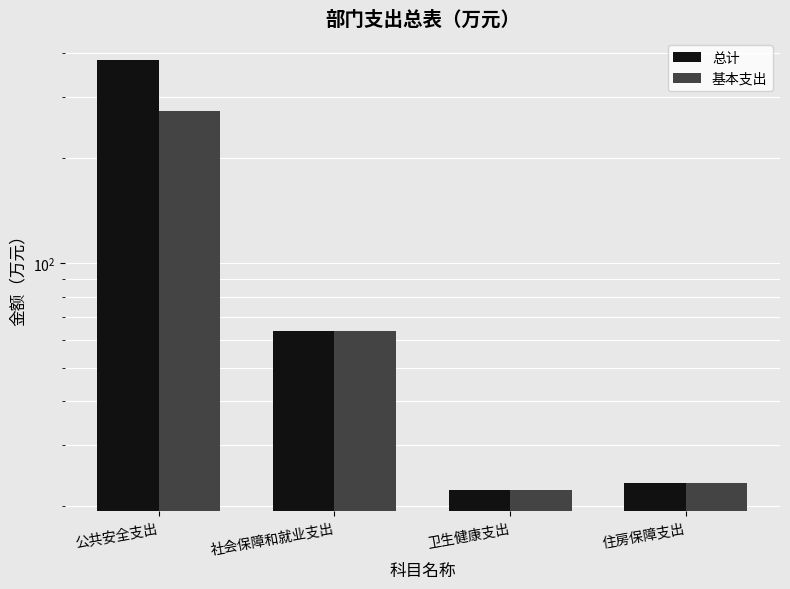

How many bars are there in total?

8